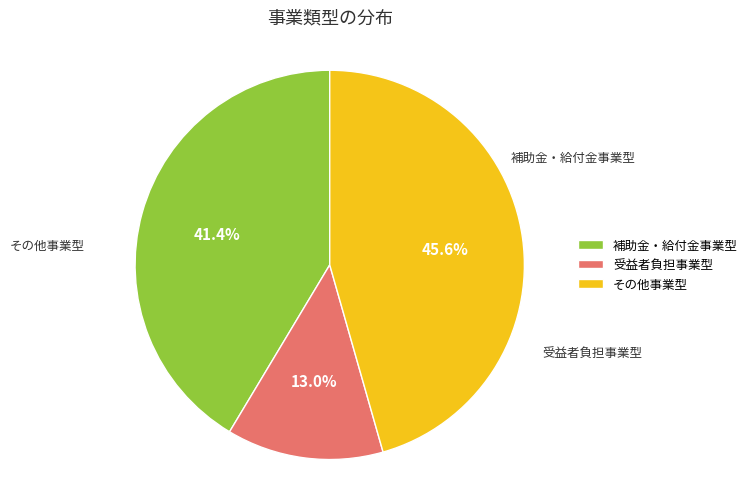

How many segments does this pie chart have?

3